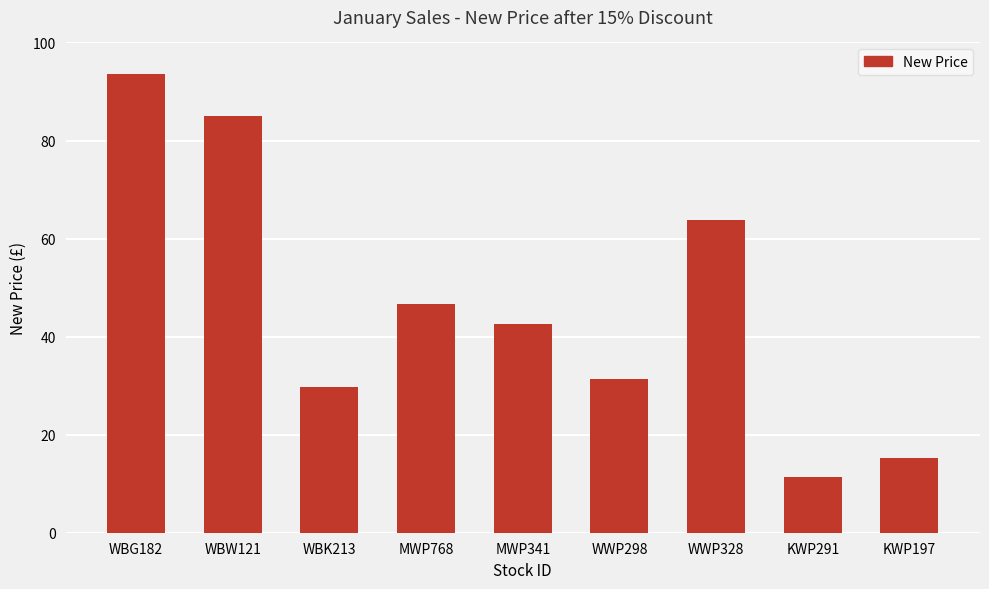

Rank the categories by value from lowest to highest.

KWP291, KWP197, WBK213, WWP298, MWP341, MWP768, WWP328, WBW121, WBG182